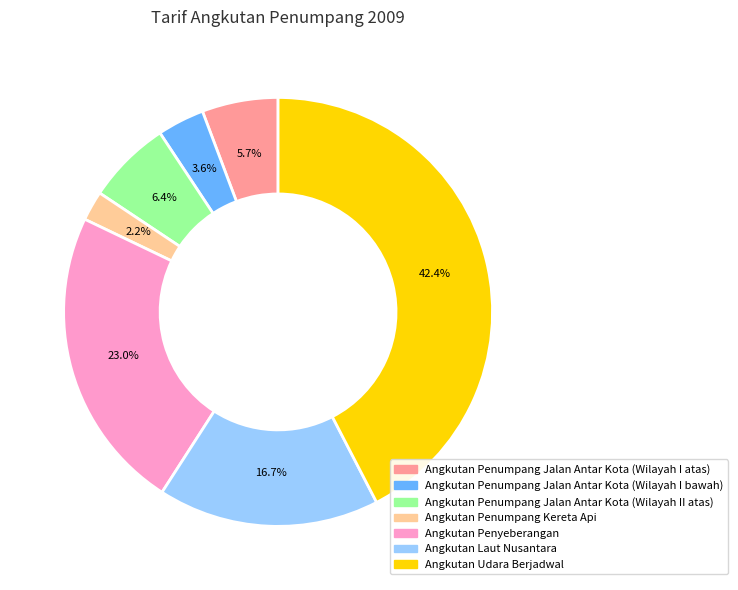

Which category has the biggest portion of the pie?

Angkutan Udara Berjadwal